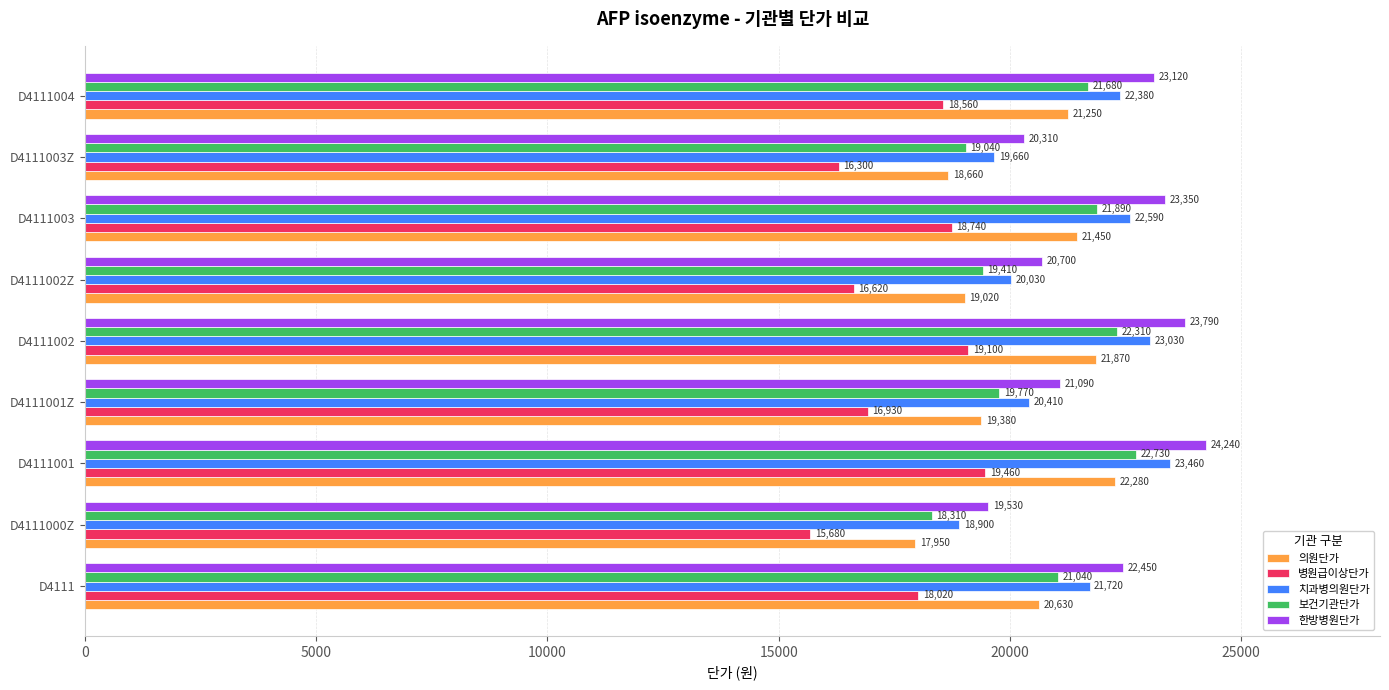

The value of 의원단가 at D4111004 is 21250. True or false?

True